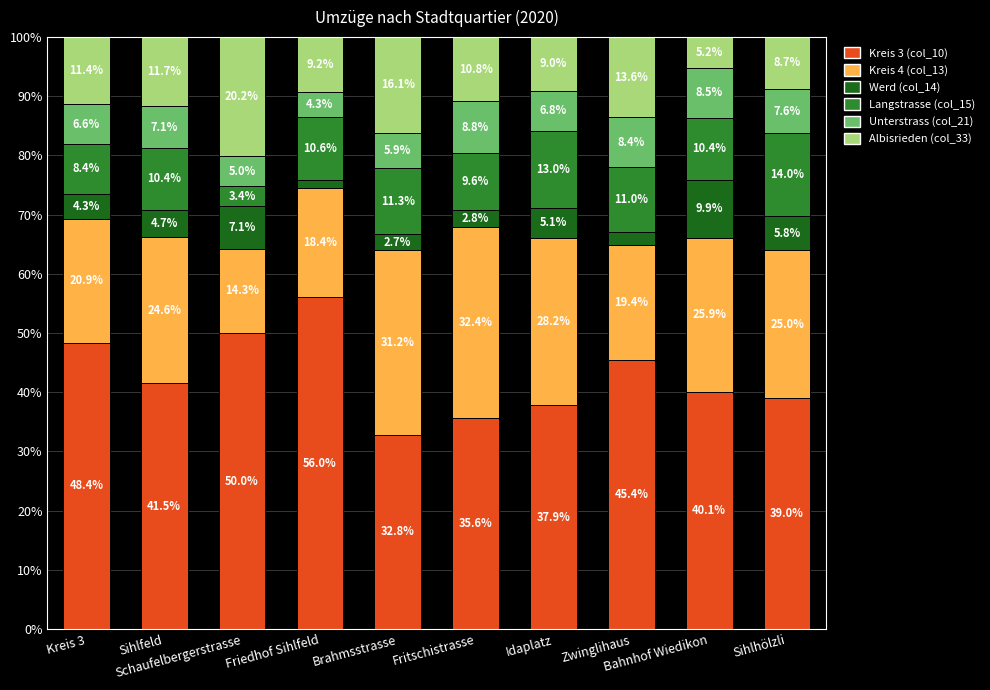

Does the chart contain any negative values?

No